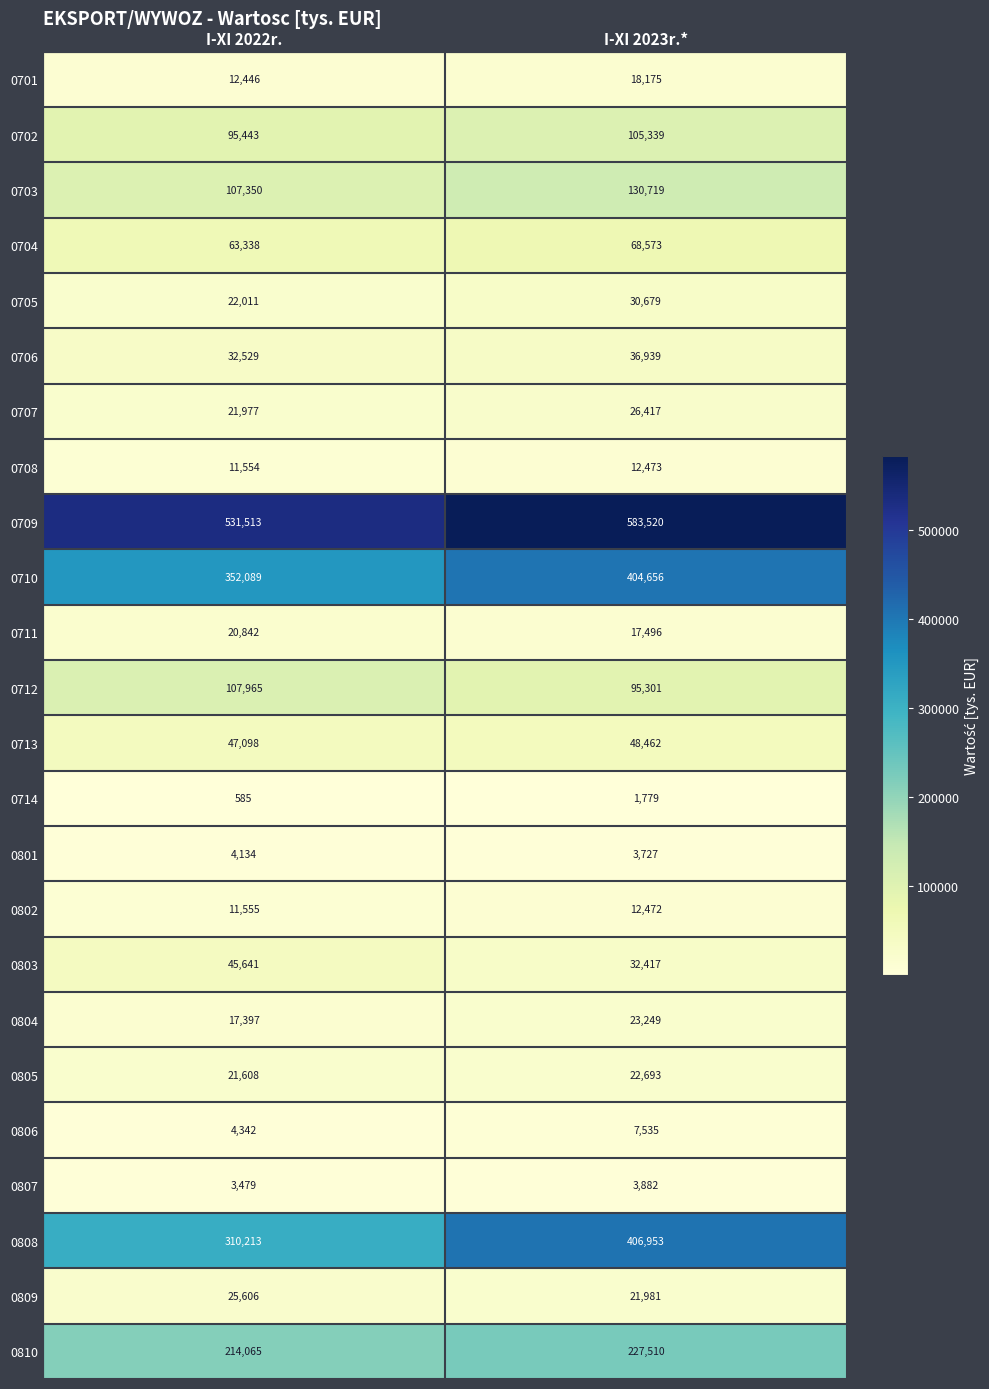

What is the sum of all 0711 values?

38338